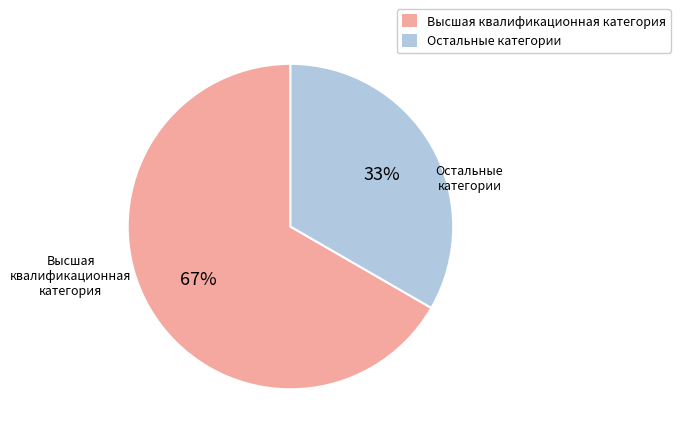

To the nearest percent, what portion does Высшая квалификационная категория represent?

67%